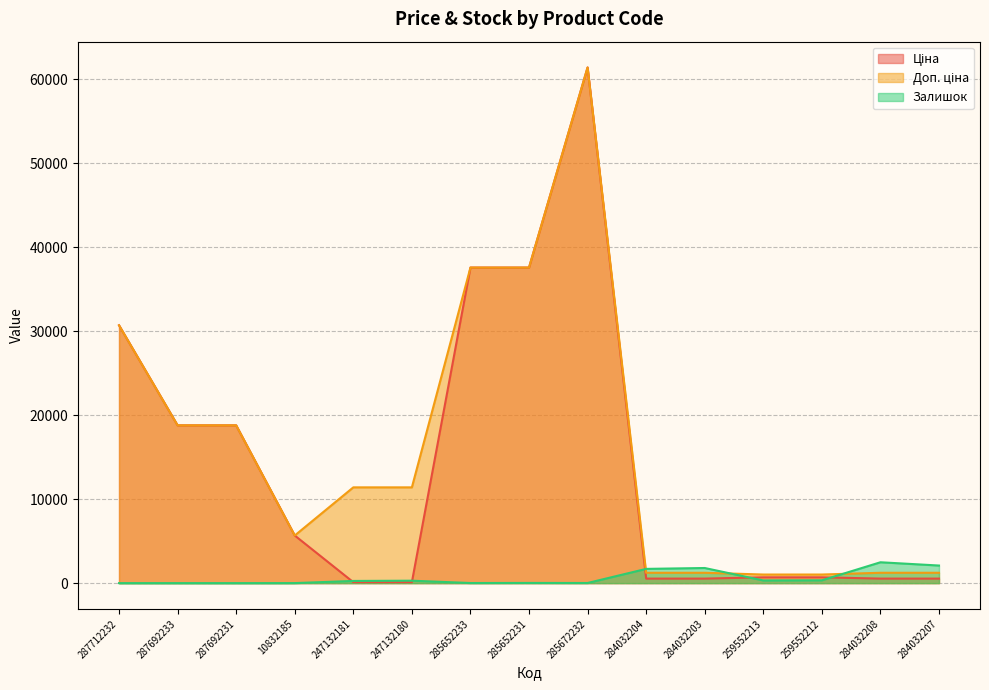

What is the value of the Доп. ціна point at the 12th from the left?

1024.6